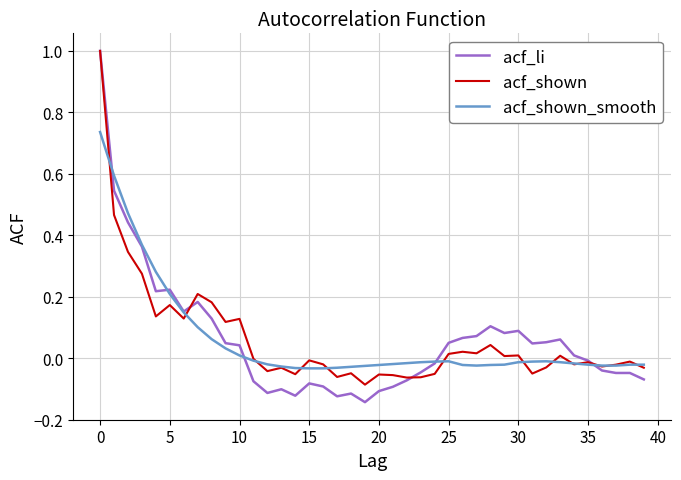

Which series has the widest spread of values?

acf_li